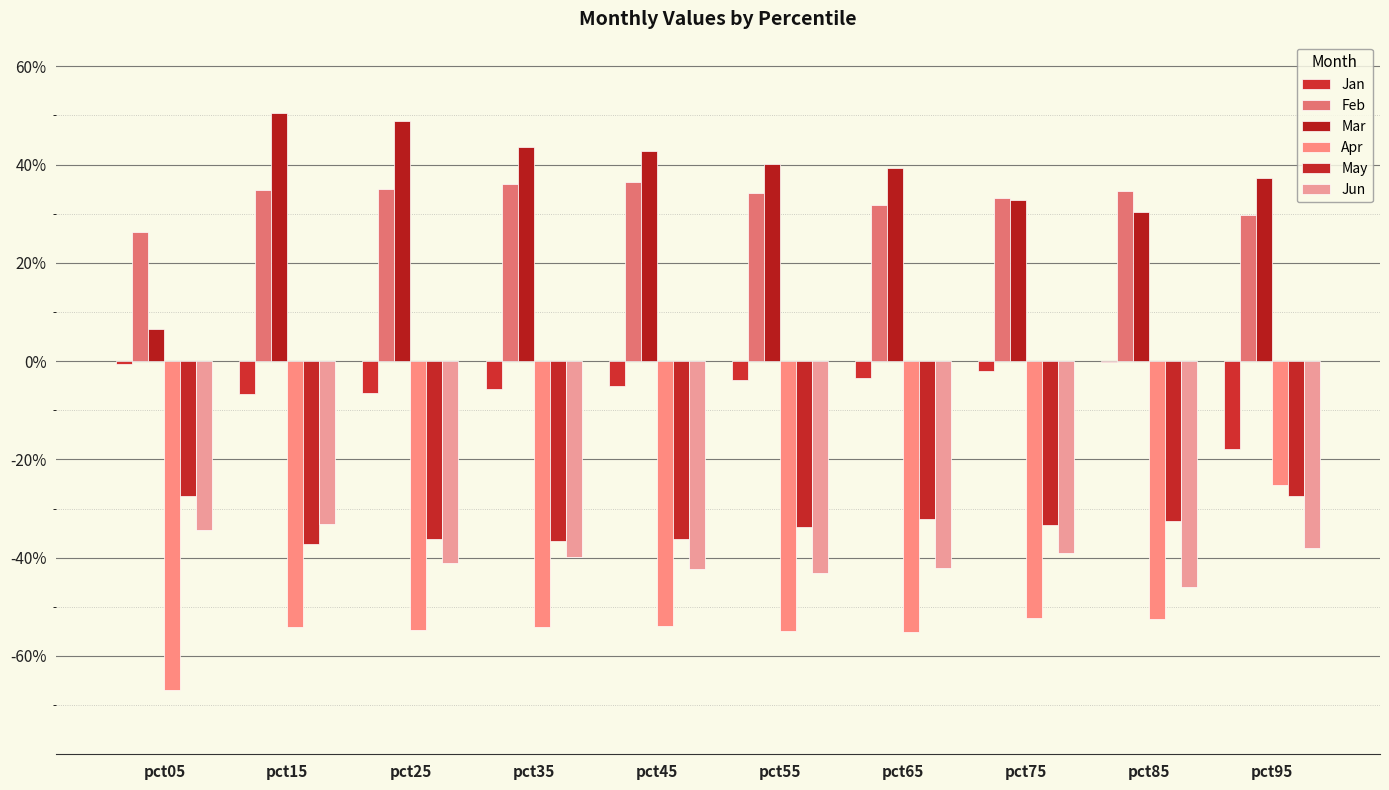

Is the value of Feb at pct15 greater than the value of Apr at pct35?

Yes